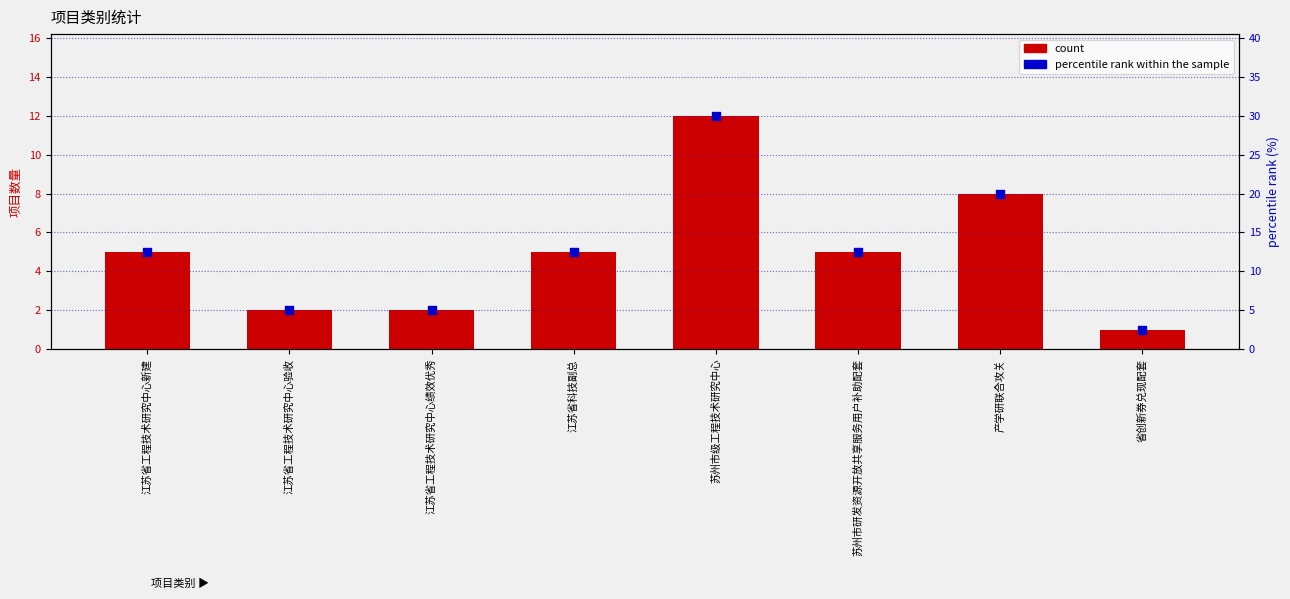

At how many categories does at least one series exceed 1?

8